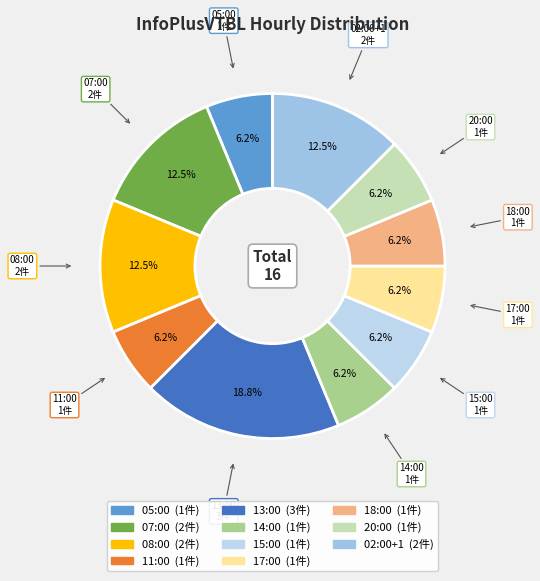

To the nearest percent, what portion does 20:00 represent?

6%